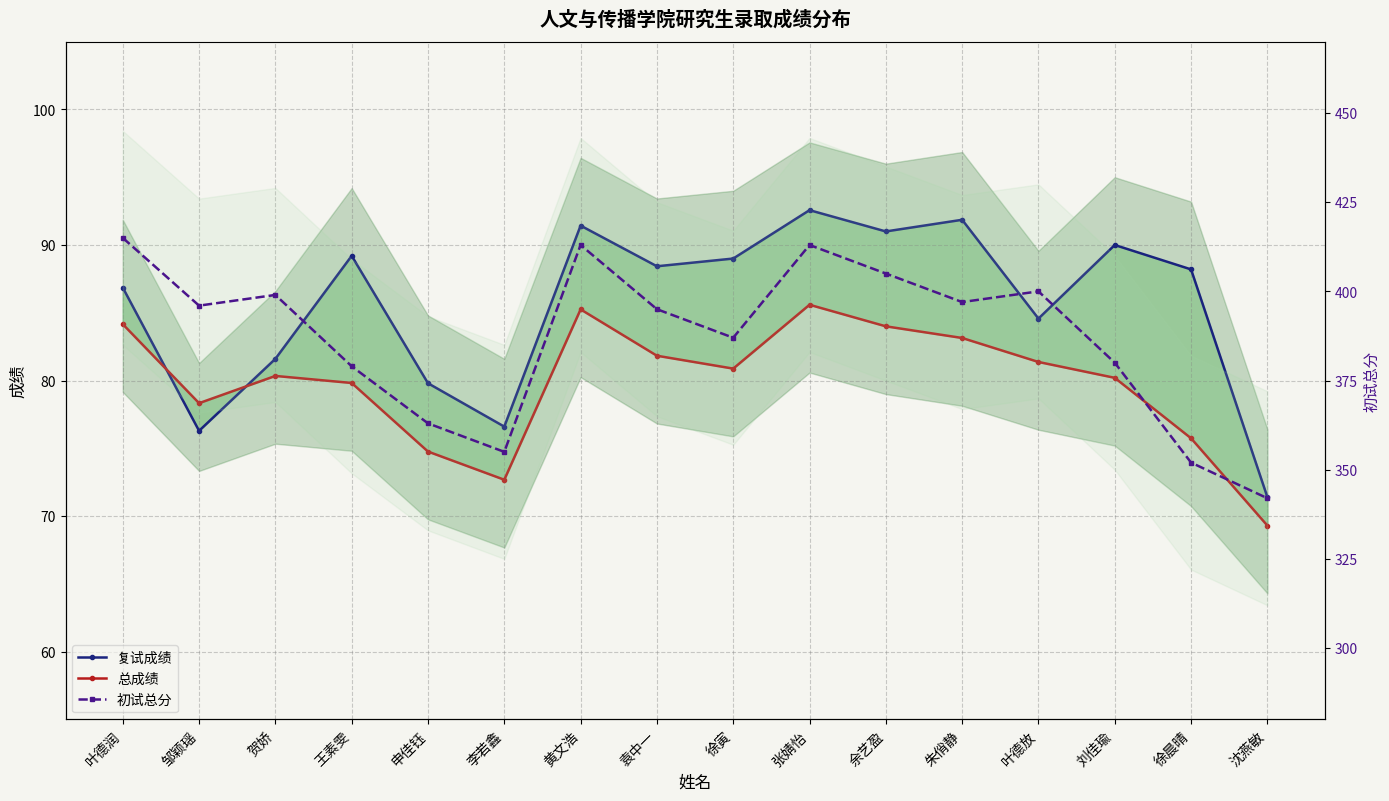

Which series has the largest range (max minus min)?

初试总分